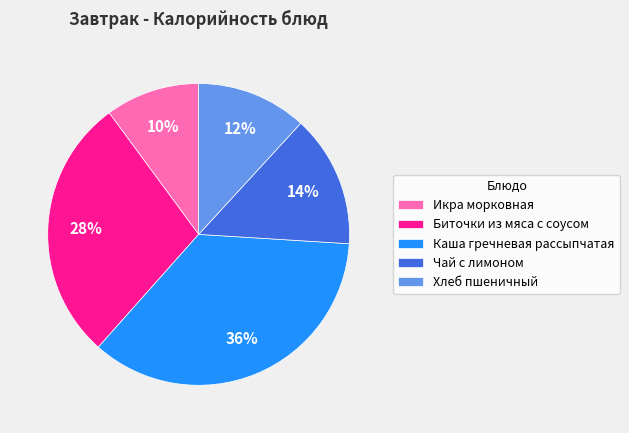

Is it true that Хлеб пшеничный is 3% of the pie?

False